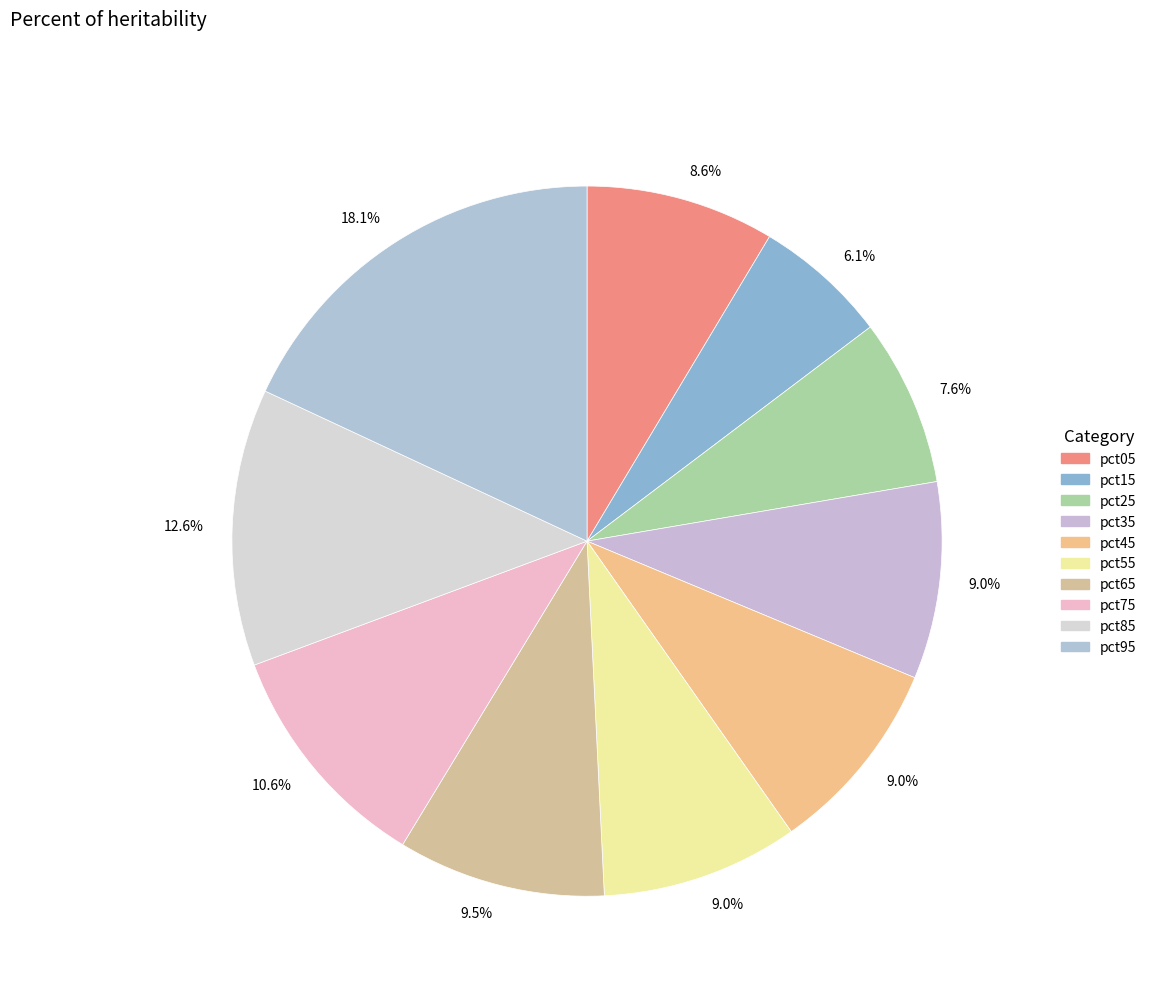

How many segments does this pie chart have?

10